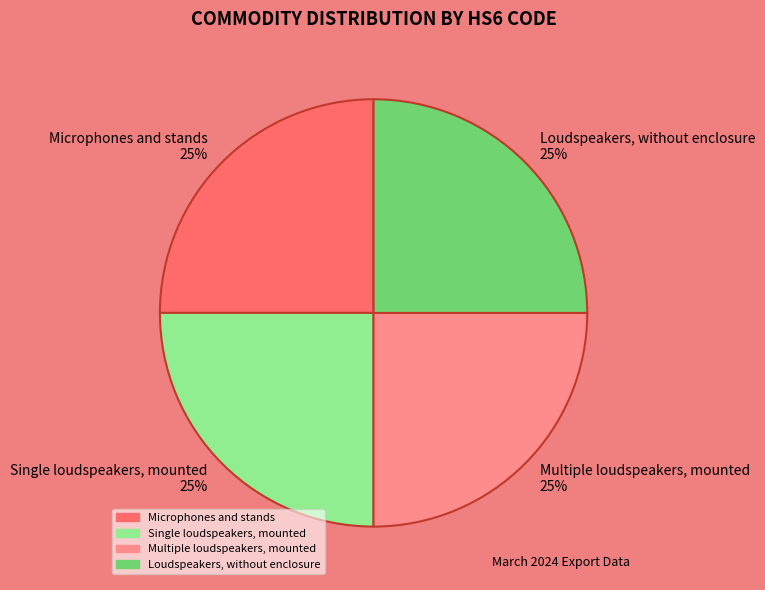

What is the ratio of the value at Single loudspeakers, mounted to the value at Loudspeakers, without enclosure?

1.0